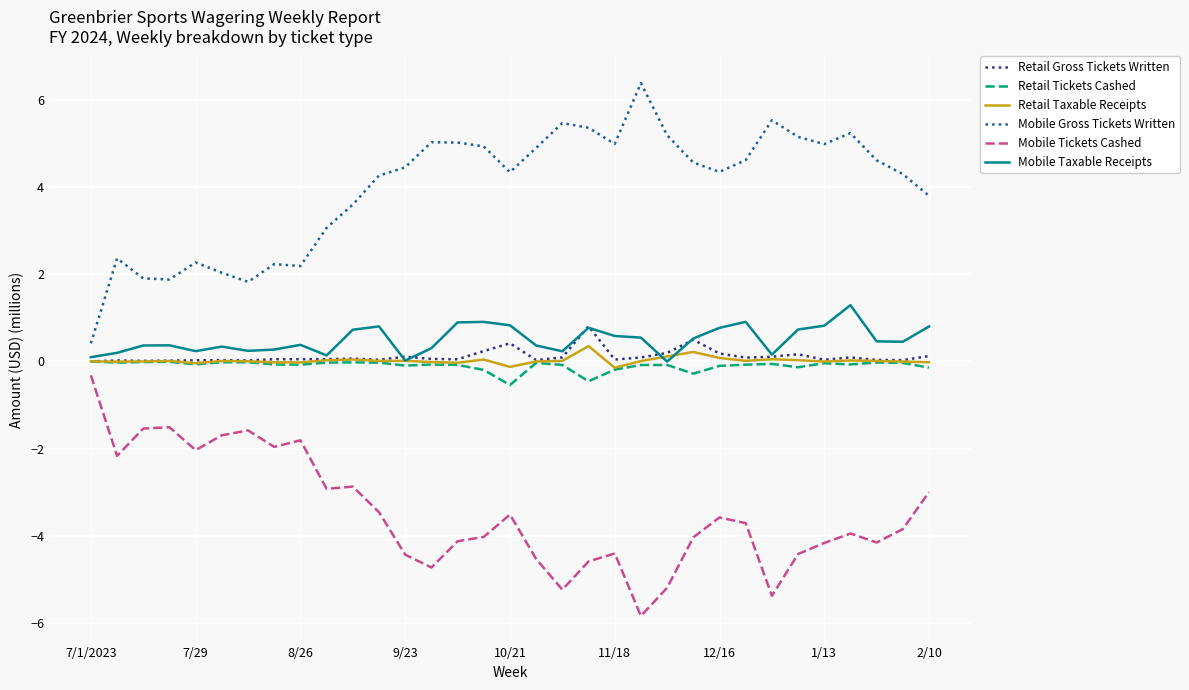

True or false: Mobile Gross Tickets Written and Retail Tickets Cashed cross at least once.

False